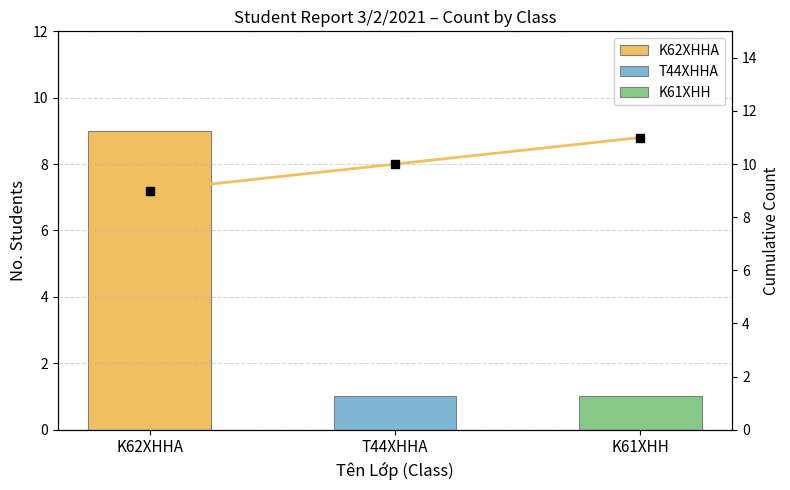

Count the values in the range 9 to 11.

3